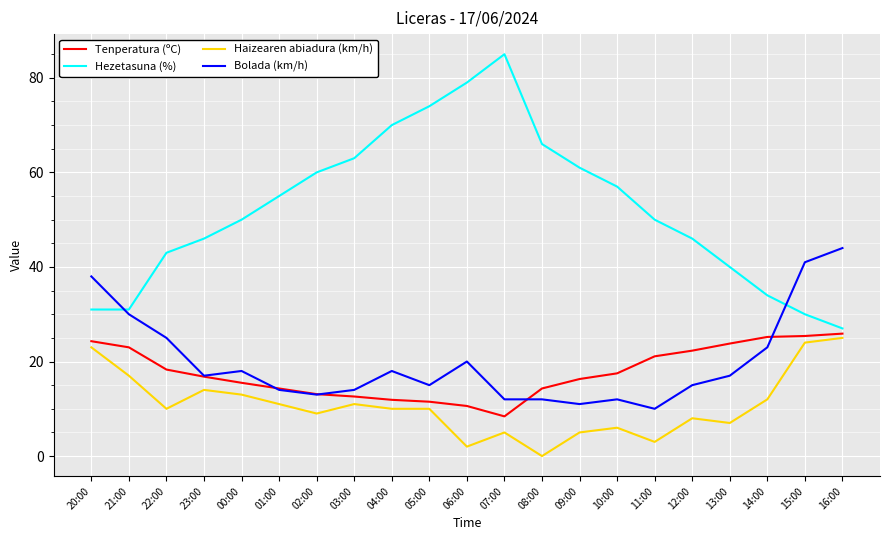

Is the value of Bolada (km/h) at 14:00 greater than the value of Tenperatura (ºC) at 04:00?

Yes